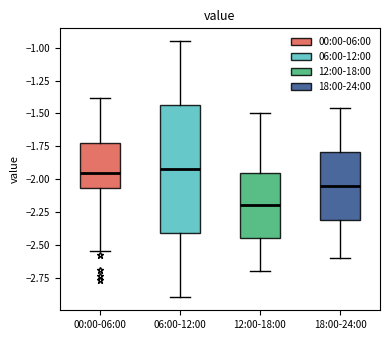

Where is the lower edge of the box for 12:00-18:00 on the y-axis? The values are not printed on the chart, so give them approximately, as read against the axis.

-2.45